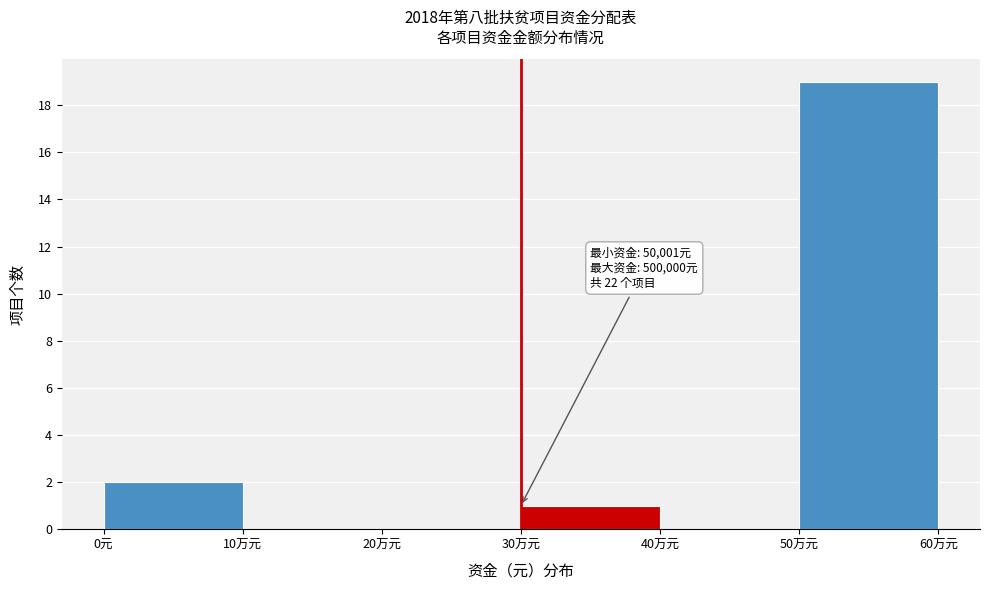

Reading left to right, extract all data points from this chart.

0元=2	10万元=0	20万元=0	30万元=1	40万元=0	50万元=19